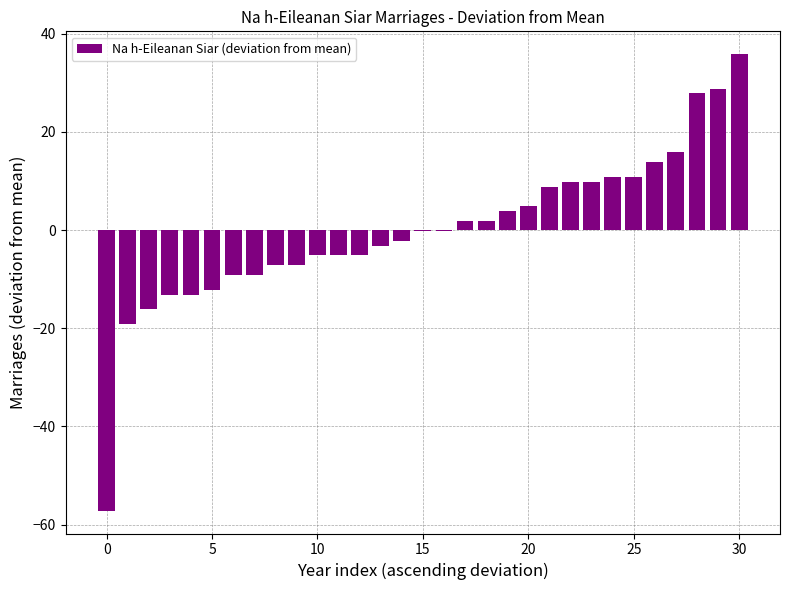

What is the maximum value shown in the chart?

35.8